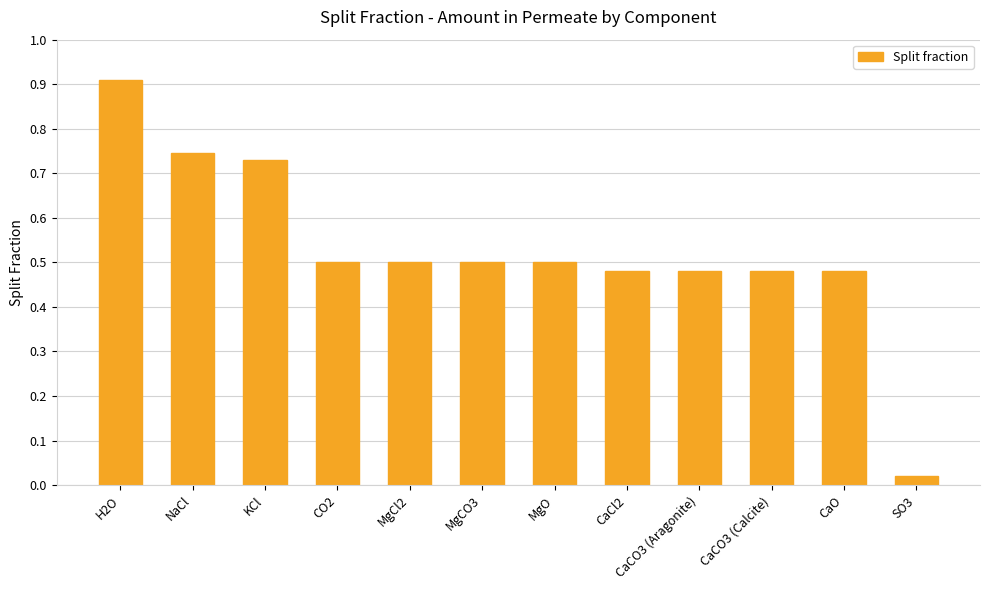

Where is the data nearest to the value 0?

SO3